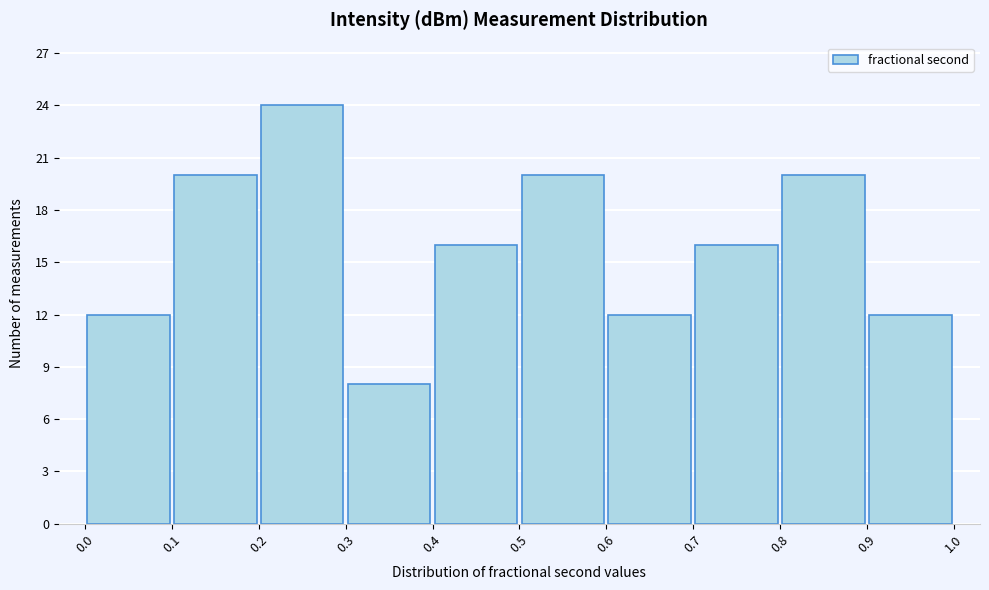

How tall is the bar that spans 0.9 to 1.0 on the x-axis? The values are not printed on the chart, so give them approximately, as read against the axis.

12